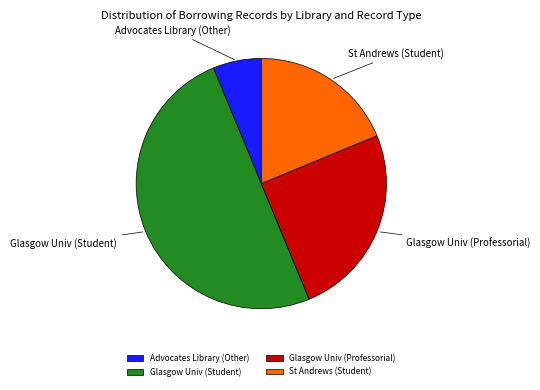

Which slice is the smallest?

Advocates Library (Other)